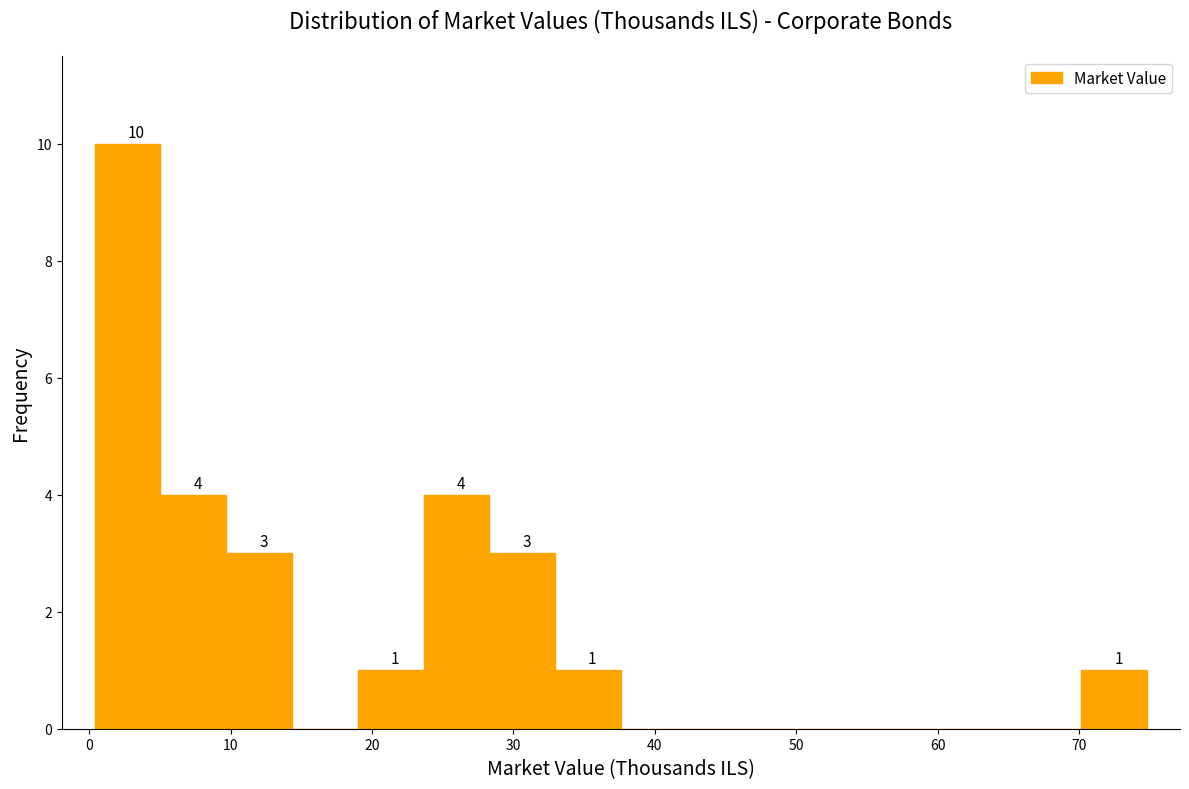

Over which range of the x-axis is the bar tallest?

0 to 5